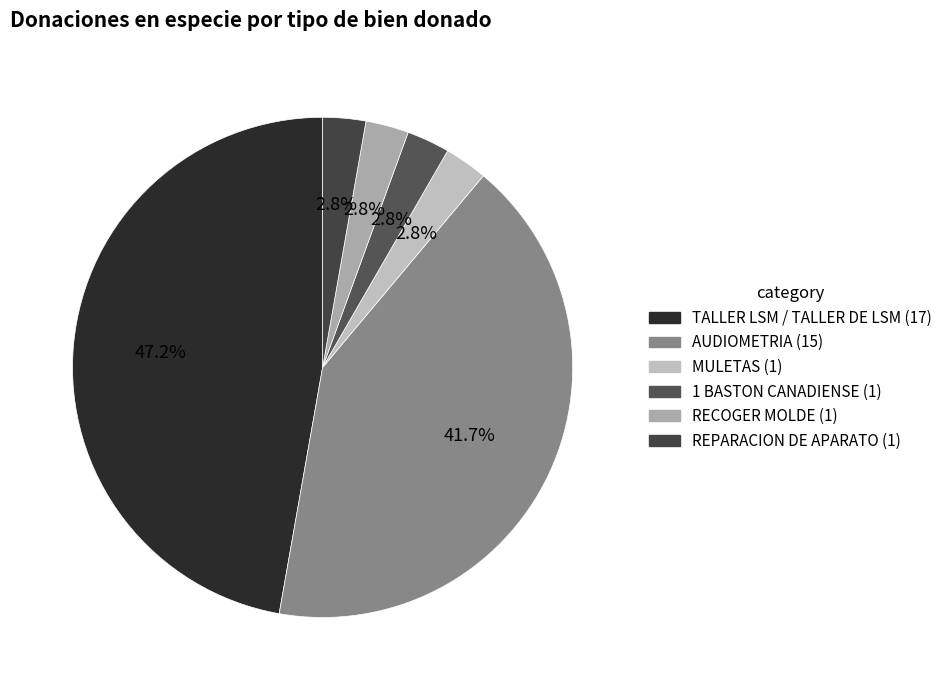

To the nearest percent, what is the average slice percentage?

17%